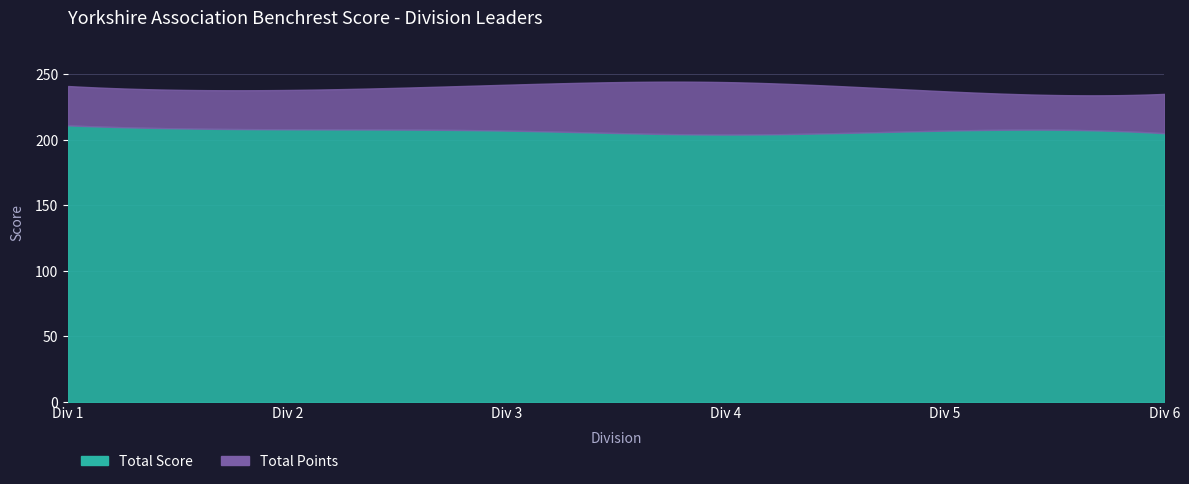

True or false: Total Points and Total Score intersect in this chart.

False